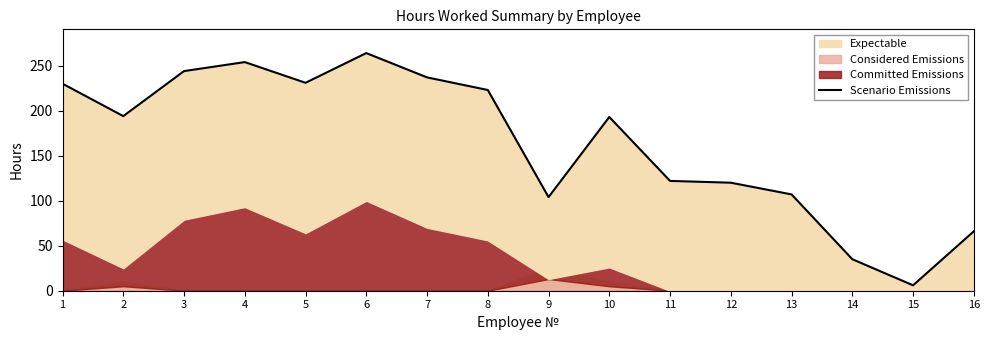

How many values exceed 194?

7